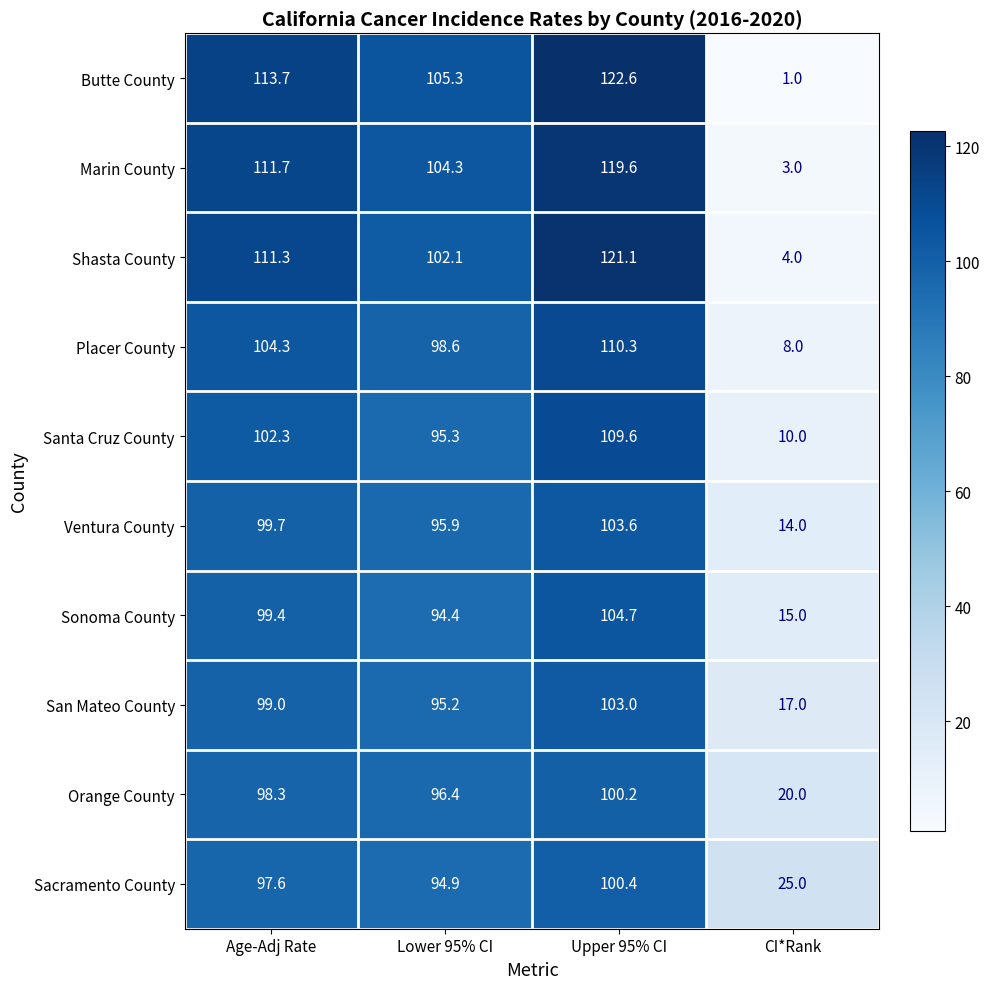

List the labels in order of Ventura County value, largest first.

Upper 95% CI, Age-Adj Rate, Lower 95% CI, CI*Rank